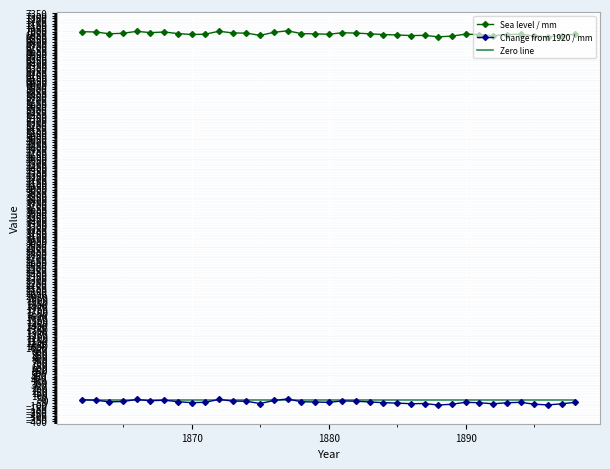

True or false: Zero line and Sea level / mm cross at least once.

False